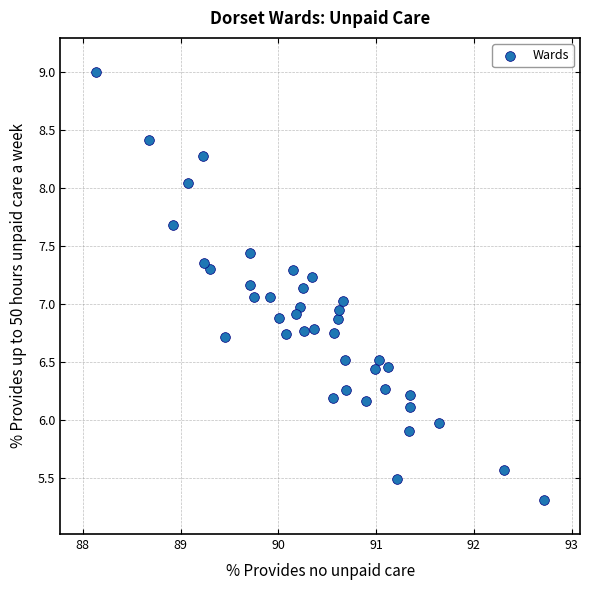

What is the range of Y values (max minus min)?

3.7